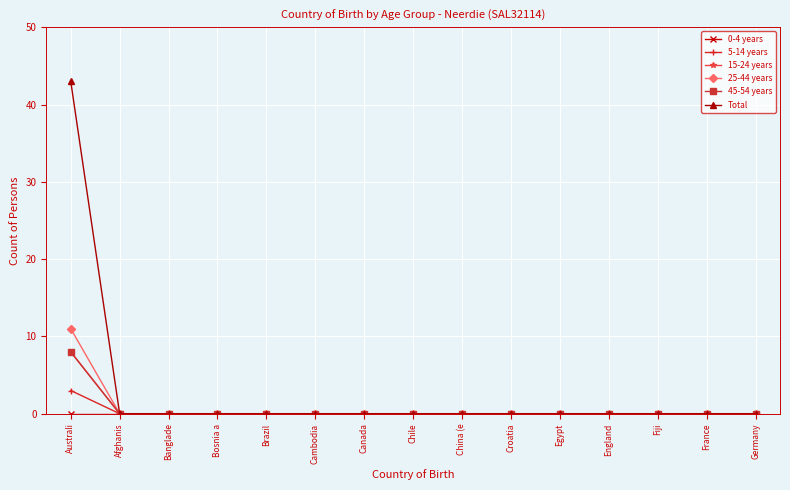

True or false: 15-24 years and 0-4 years intersect in this chart.

False